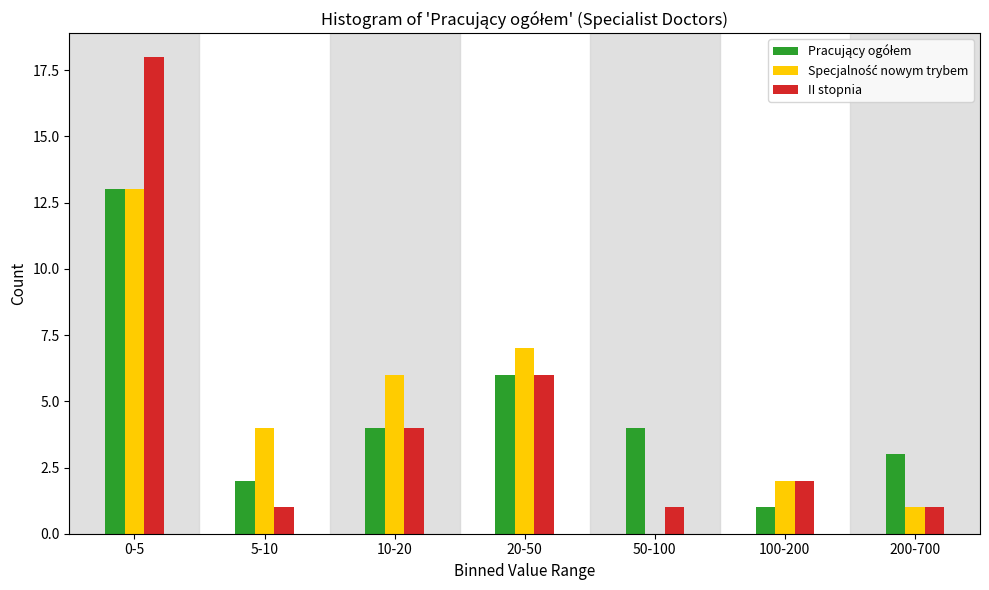

True or false: II stopnia has a value of 2 at 5-10.

False